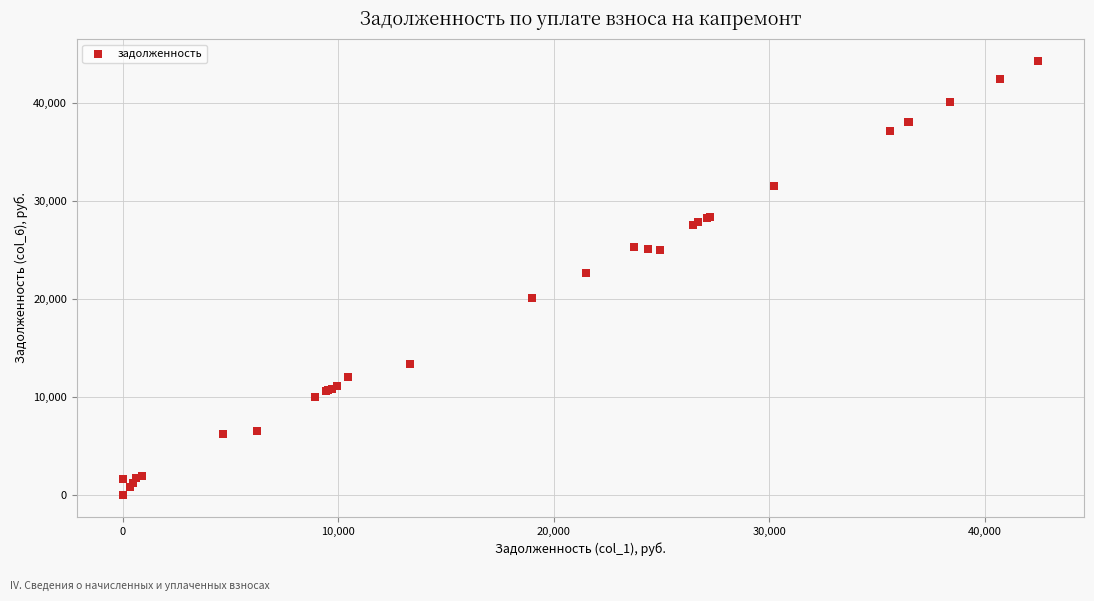

What Y value in the scatter plot is closest to 22170?

22669.2